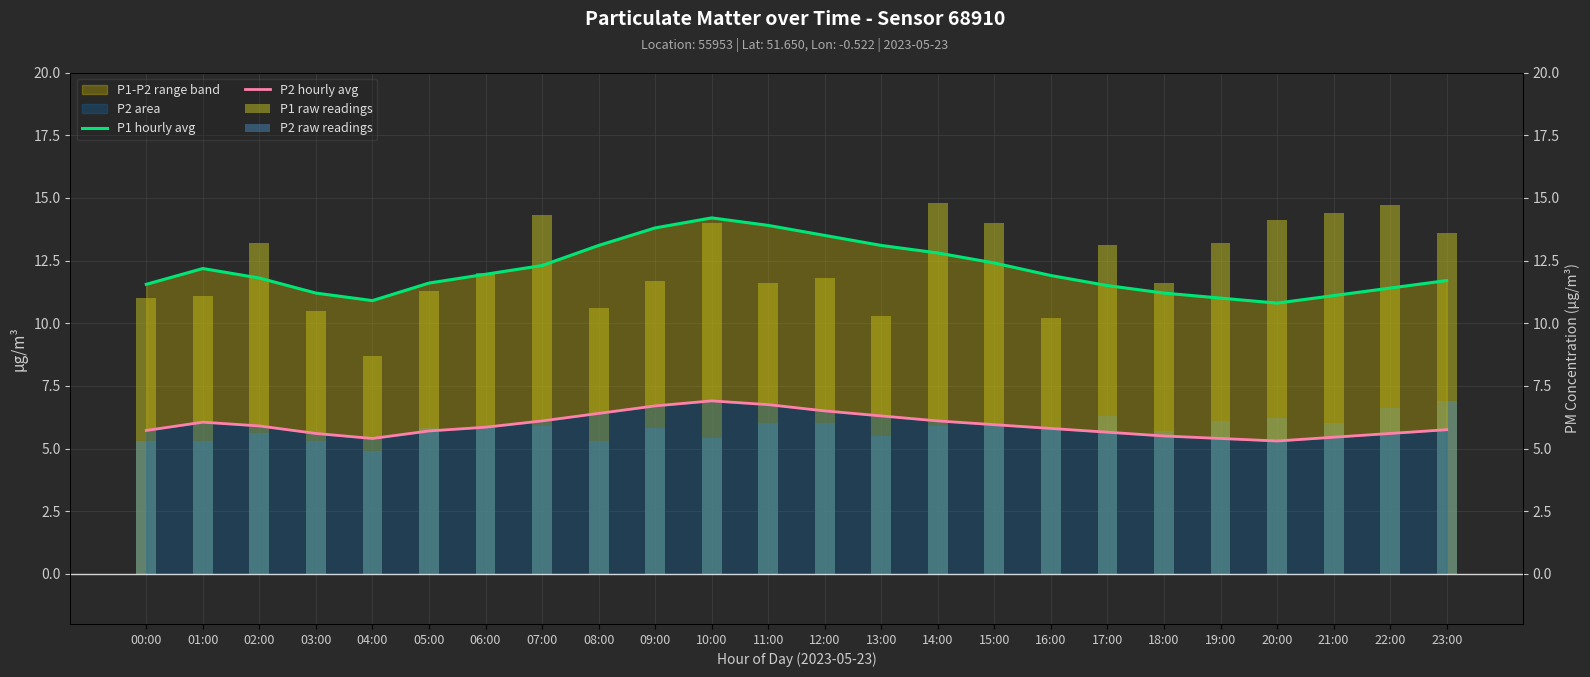

What is the smallest value displayed?

5.3